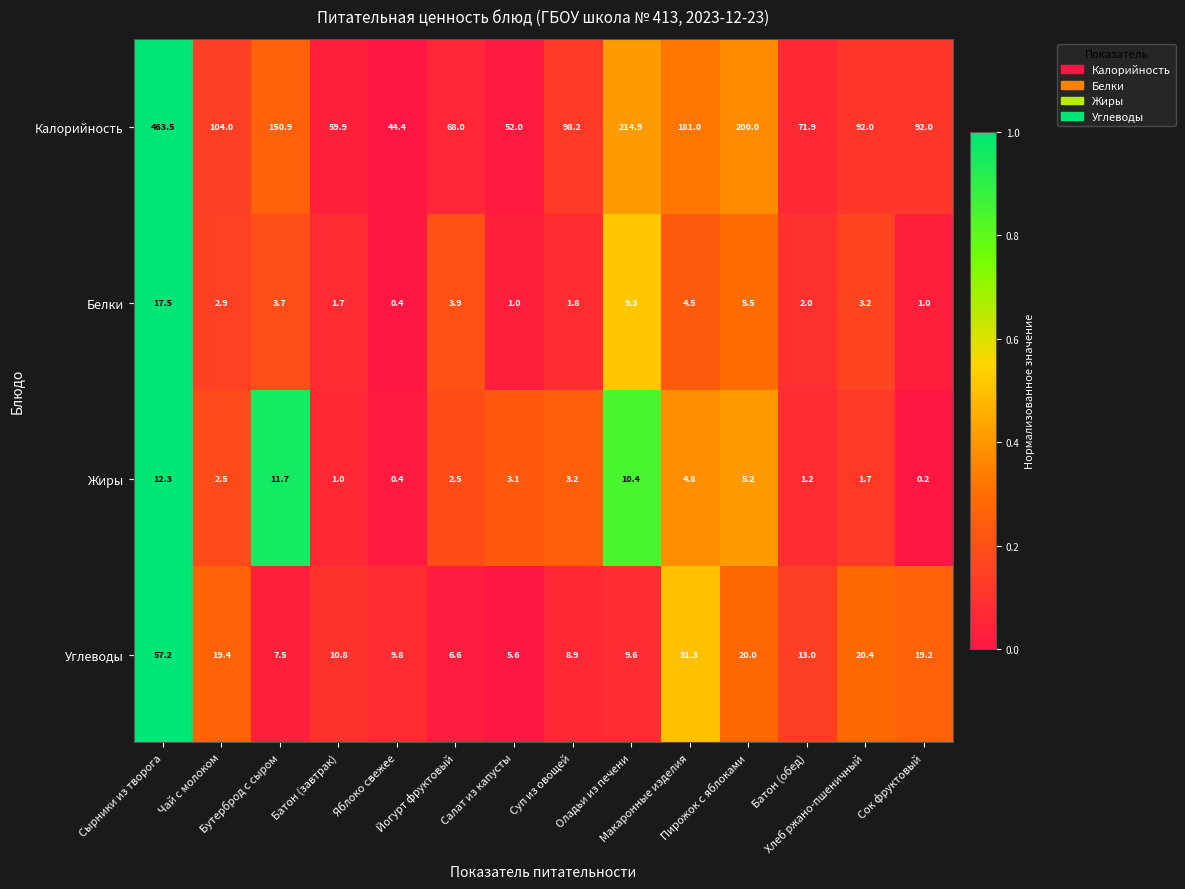

What is the difference between the maximum and minimum values in the Белки series?

17.1